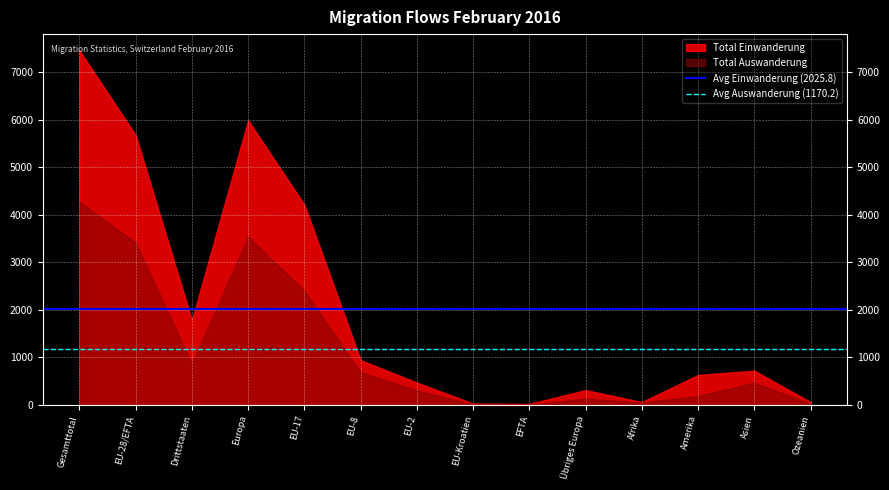

Which series has the largest range (max minus min)?

Total Einwanderung